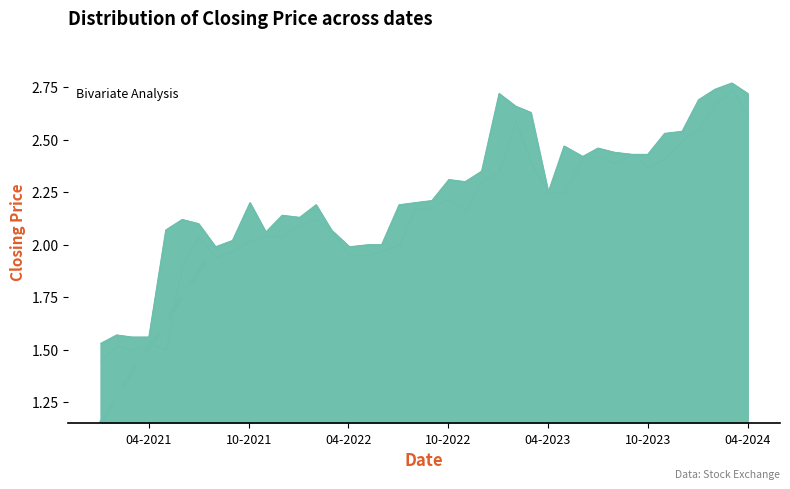

The value at 02/01/2022 is 2.1. True or false?

True